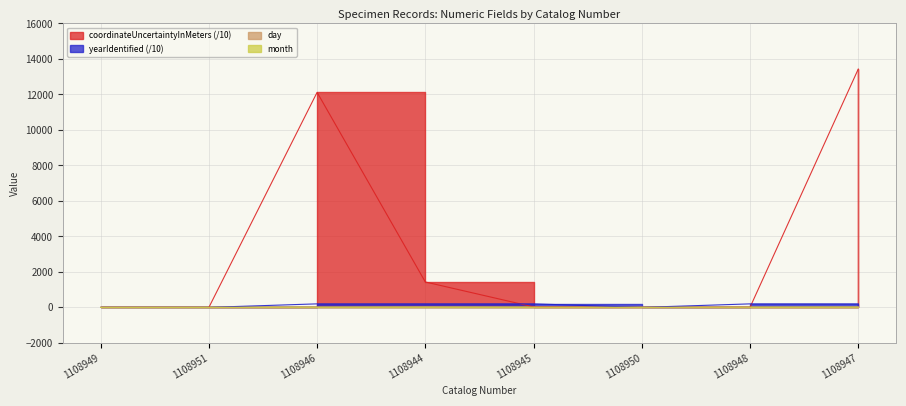

How many interior local peaks does the day series have?

1